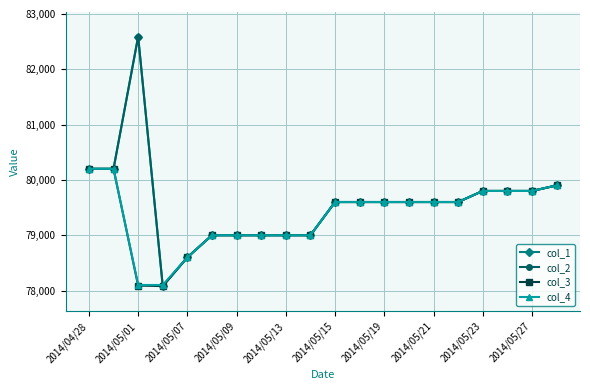

Which series has the largest total across all categories?

col_1